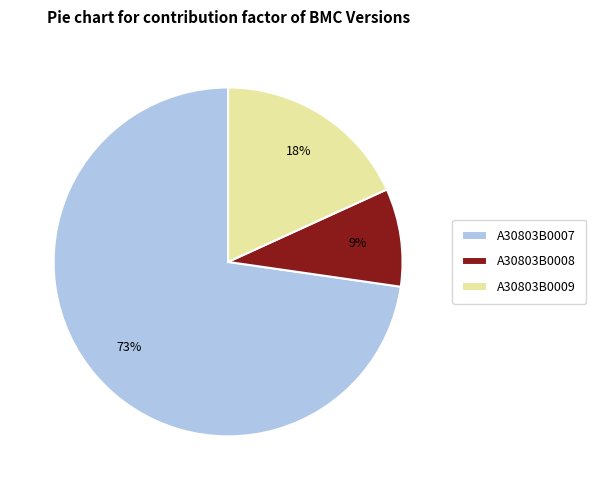

Which has a higher value, A30803B0009 or A30803B0007?

A30803B0007